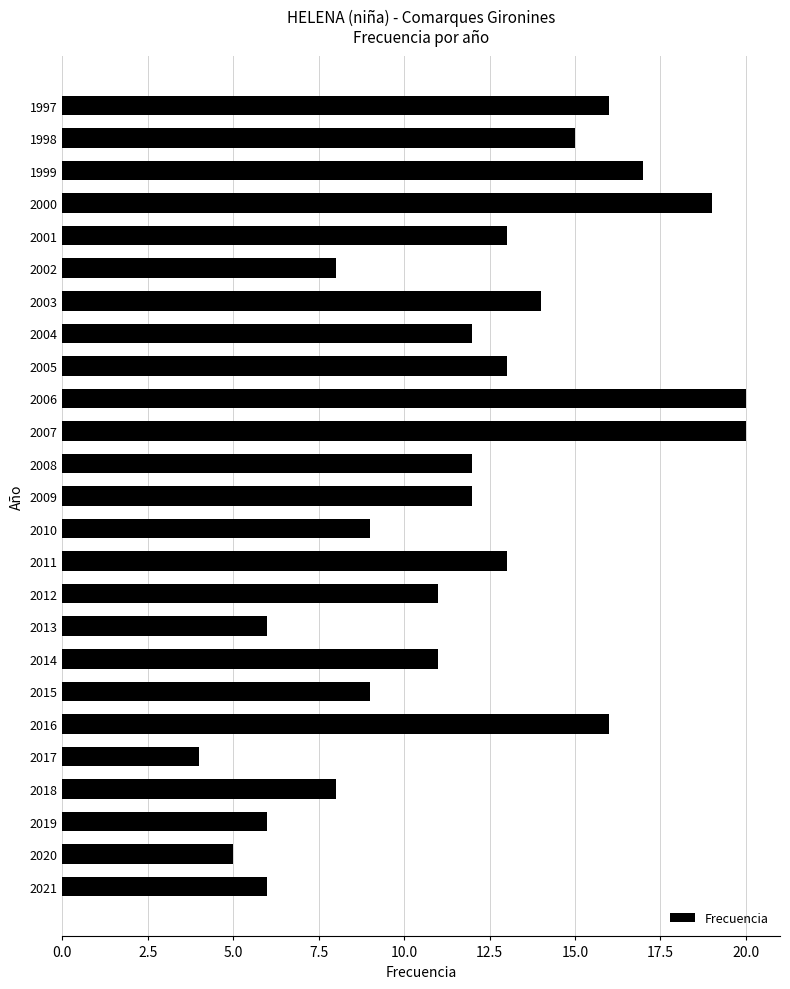

Is it true that the value at 2010 is 3?

False